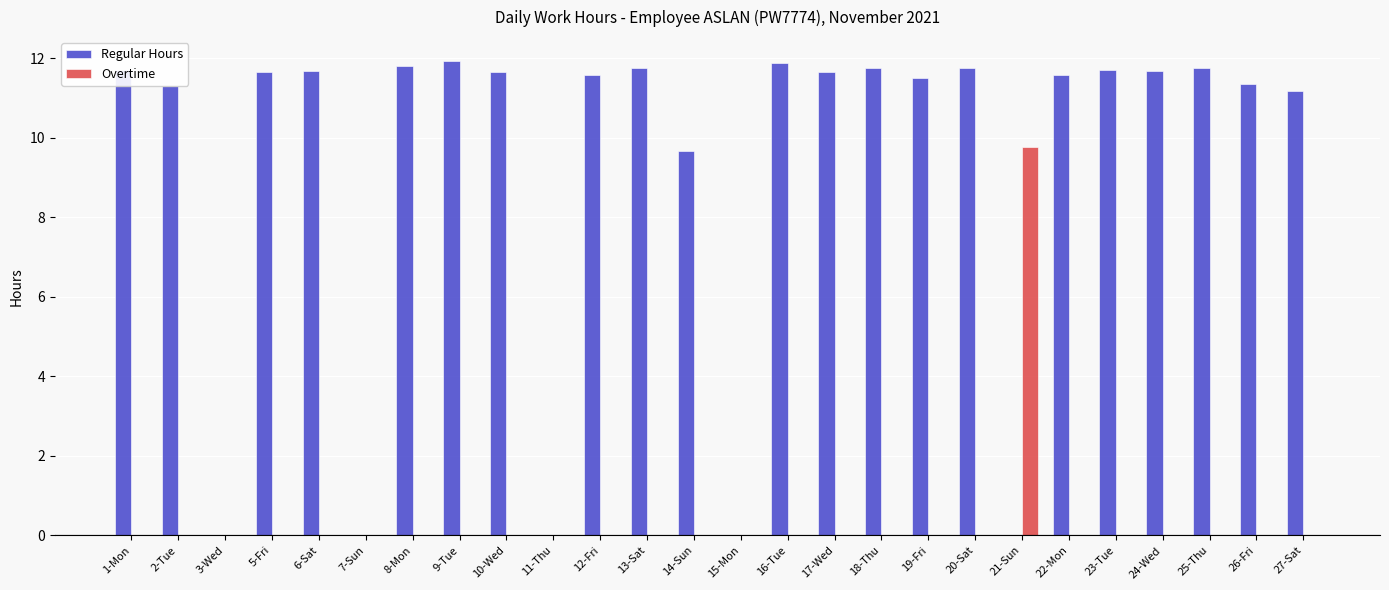

At which label does Overtime reach its peak?

21-Sun